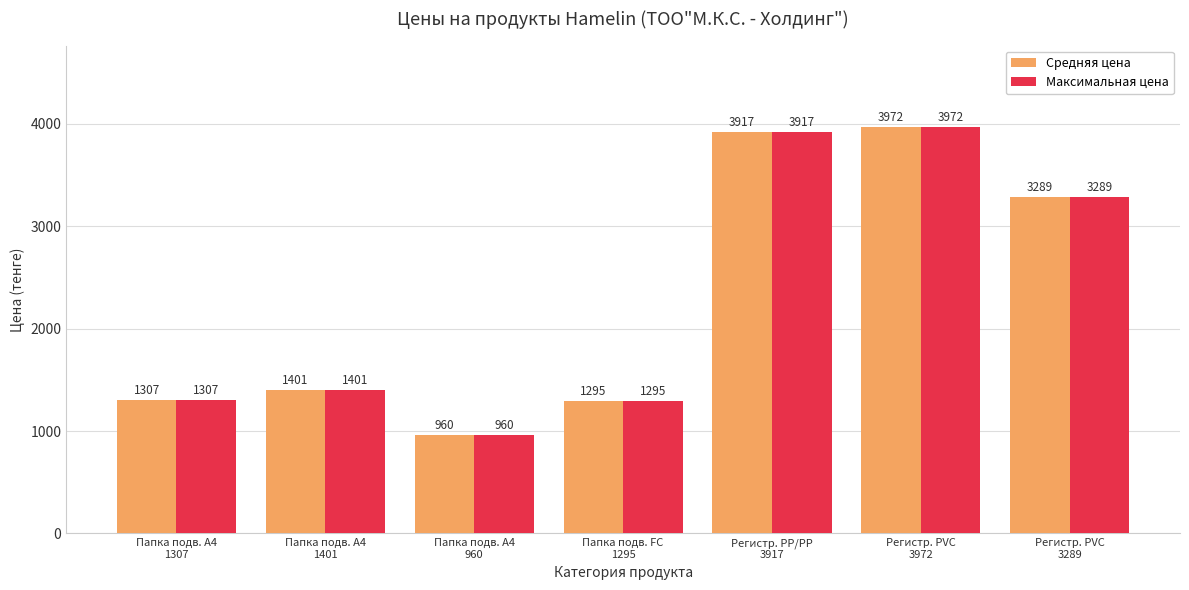

True or false: Максимальная цена has a value of 960 at Папка подв. A4
960.

True